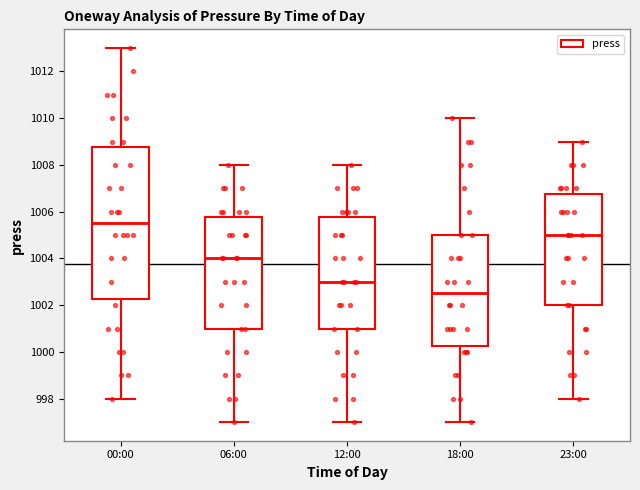

Reading left to right, read every box against the y-axis: the position of its median line, the range the box covers, and the ends of its whiskers. The values are not printed on the chart, so give them approximately, as read against the axis.

00:00: median 1005.6, box 1002.2 to 1008.8, whiskers 998.0 to 1013.0
06:00: median 1004.0, box 1001.0 to 1005.8, whiskers 997.0 to 1008.0
12:00: median 1003.0, box 1001.0 to 1005.8, whiskers 997.0 to 1008.0
18:00: median 1002.6, box 1000.2 to 1005.0, whiskers 997.0 to 1010.0
23:00: median 1005.0, box 1002.0 to 1006.8, whiskers 998.0 to 1009.0